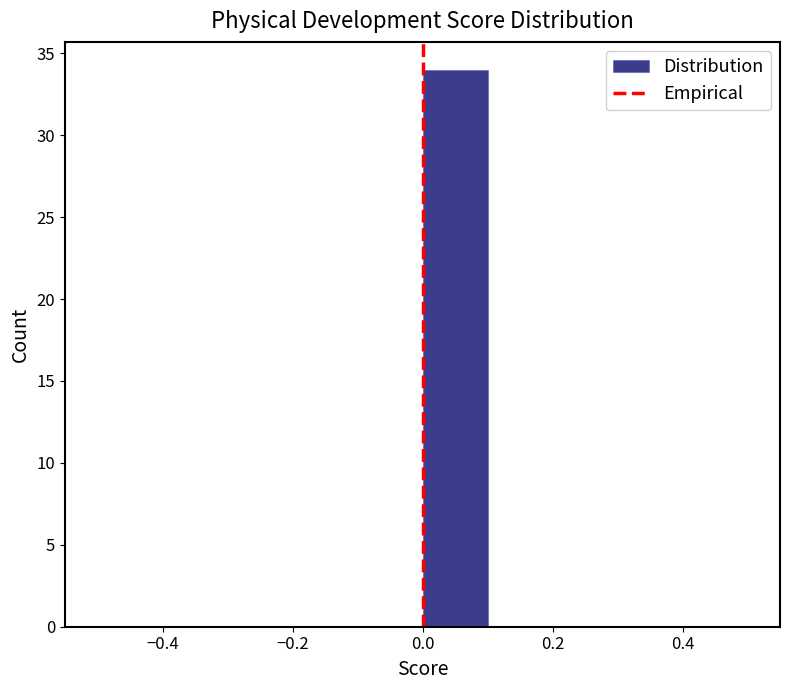

How tall is the bar that spans 0.0 to 0.1 on the x-axis? The values are not printed on the chart, so give them approximately, as read against the axis.

34